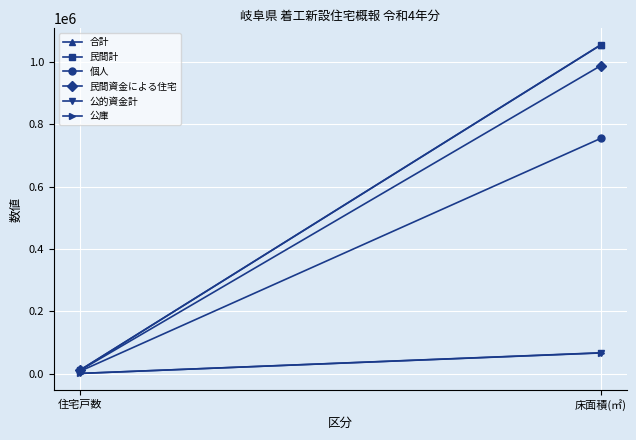

Which has a higher value, 住宅戸数 or 床面積(㎡)?

床面積(㎡)